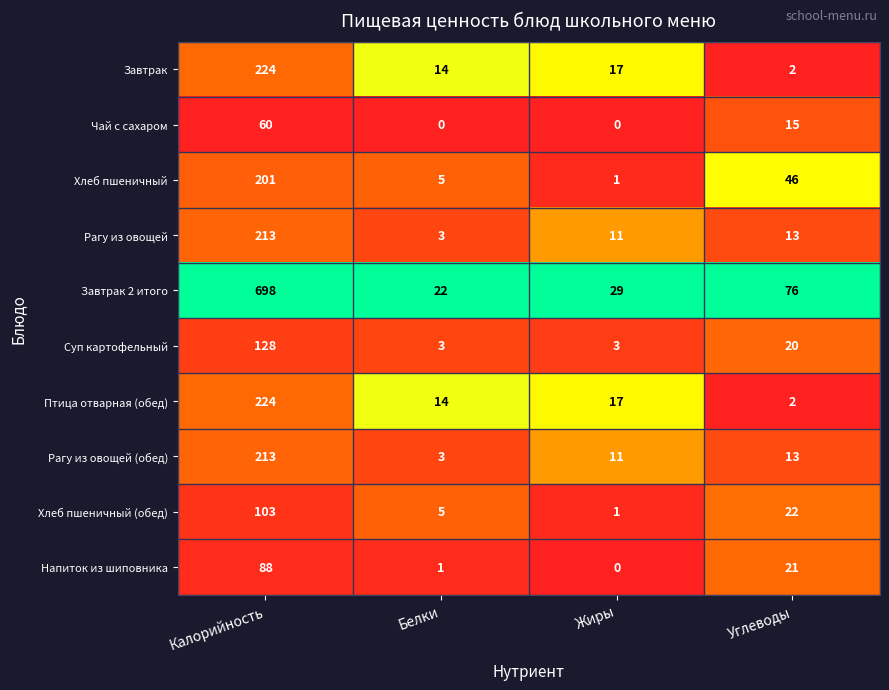

What is the total value across all series at Жиры?

90